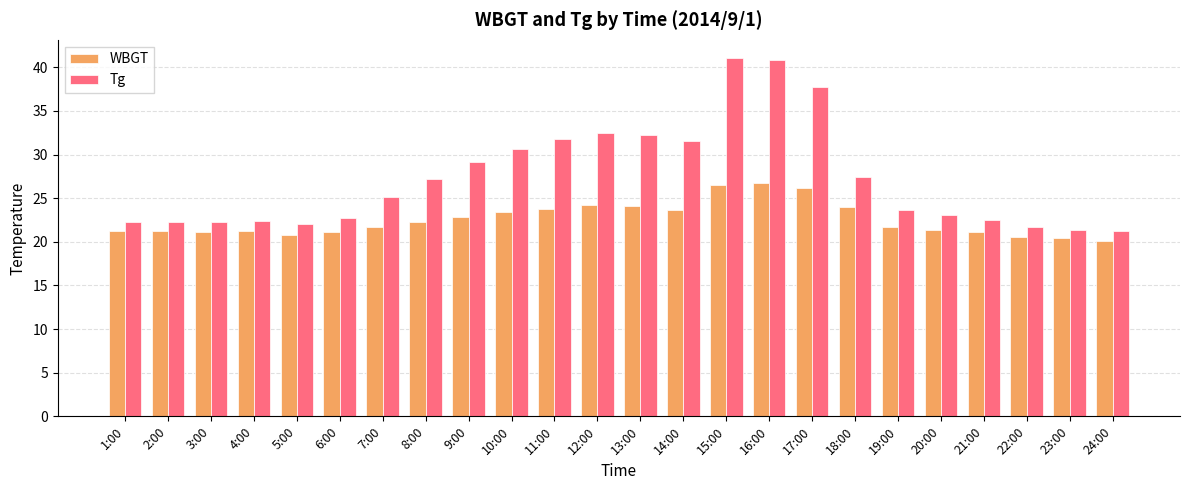

What is the difference between the second highest and second lowest values in the Tg series?

19.5